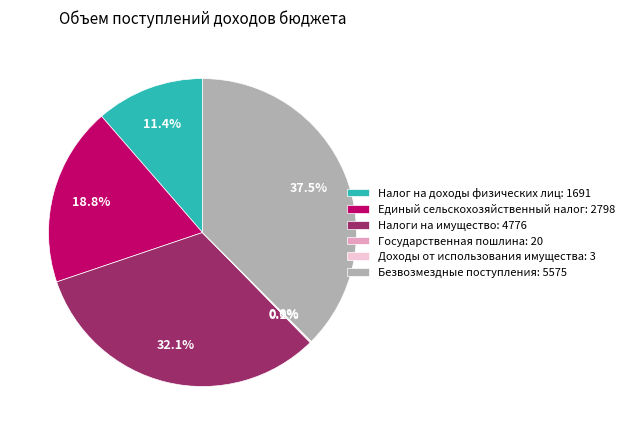

Which has a higher value, Единый сельскохозяйственный налог: 2798 or Налог на доходы физических лиц: 1691?

Единый сельскохозяйственный налог: 2798